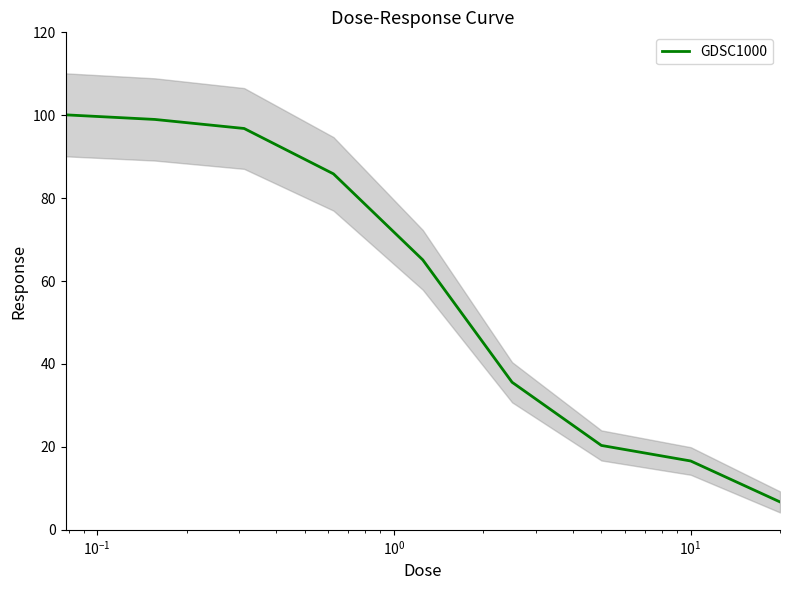

Reading left to right, extract all data points from this chart.

100.1	99.0	96.8	85.9	65.1	35.6	20.4	16.6	6.7